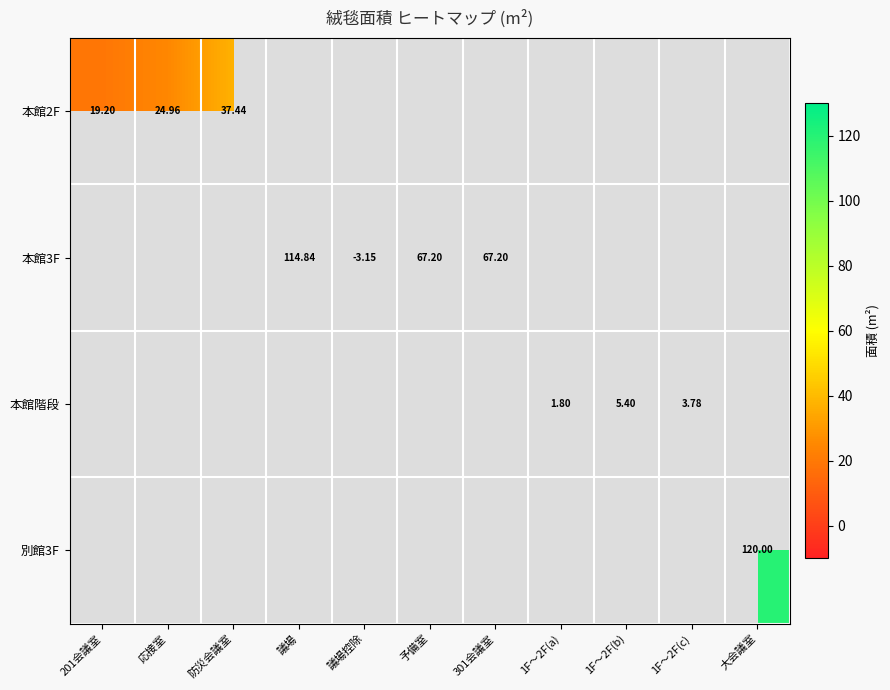

Which category has the highest value across all series?

大会議室